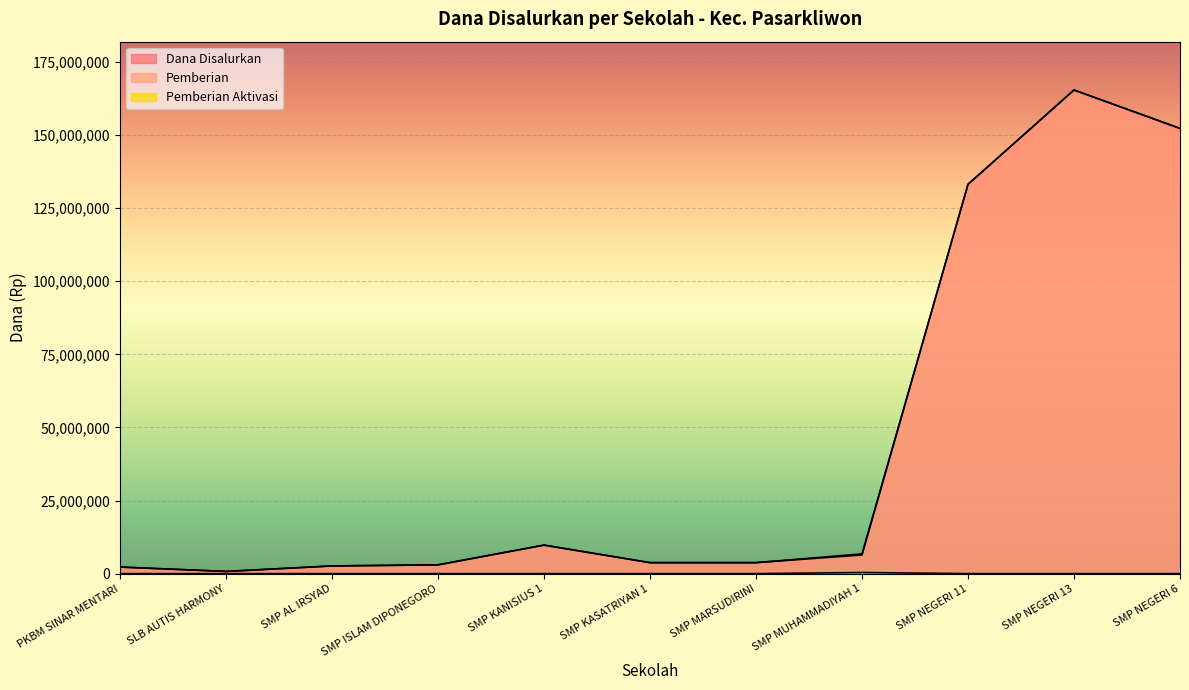

True or false: Dana Disalurkan and Pemberian intersect in this chart.

False